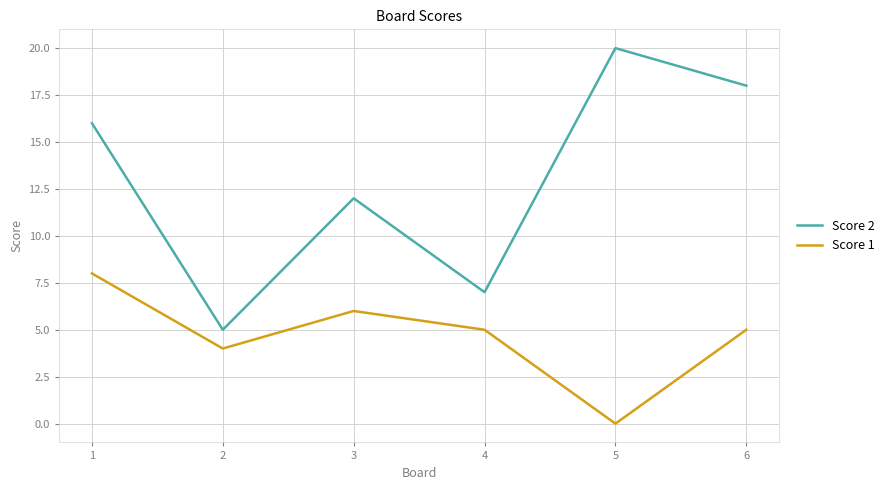

Reading right to left, what are all the values shown in this chart?

Score 2: 6=18	5=20	4=7	3=12	2=5	1=16
Score 1: 6=5	5=0	4=5	3=6	2=4	1=8